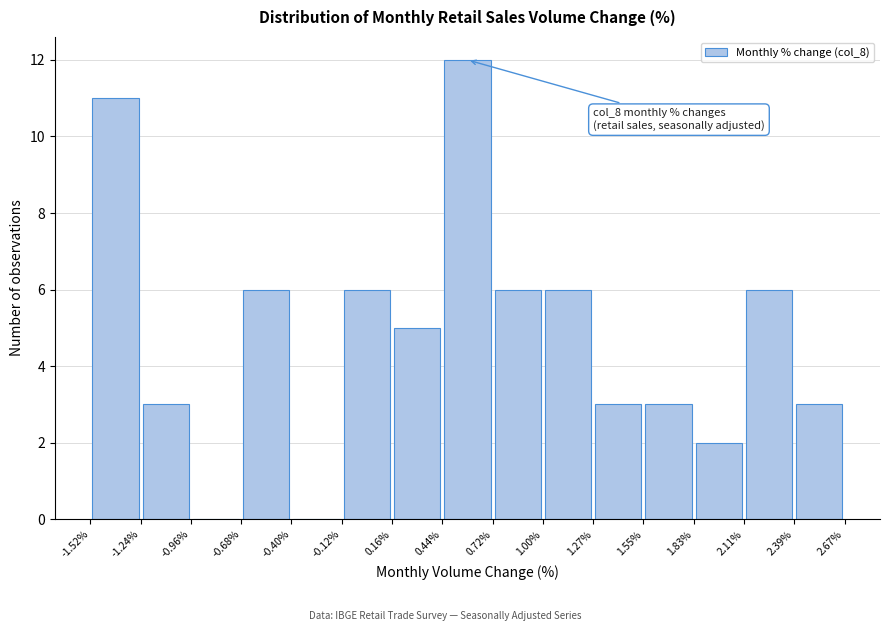

Which range on the x-axis has the tallest bar?

0.44% to 0.72%